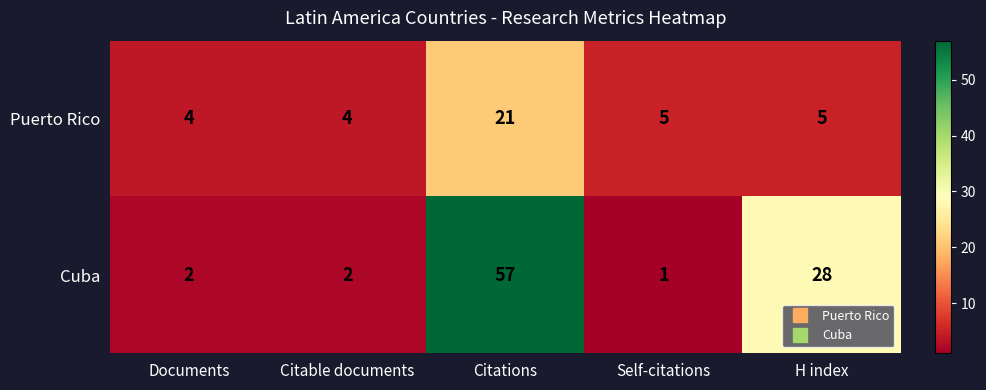

Is it true that Cuba equals 1 at Documents?

False